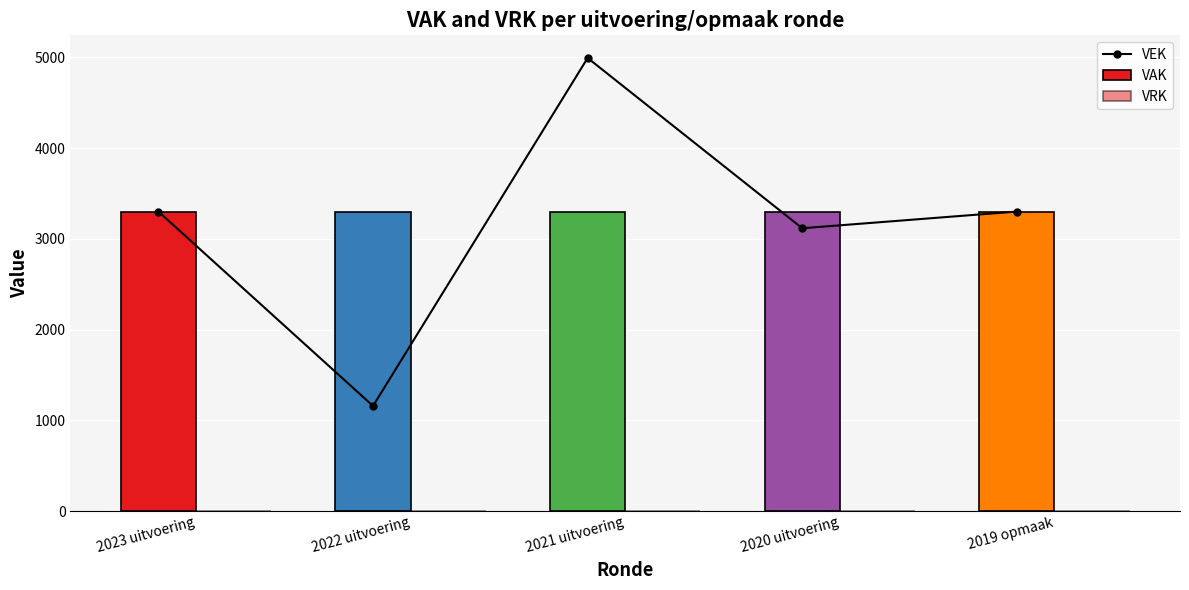

True or false: VEK has a value of 5300 at 2020 uitvoering.

False